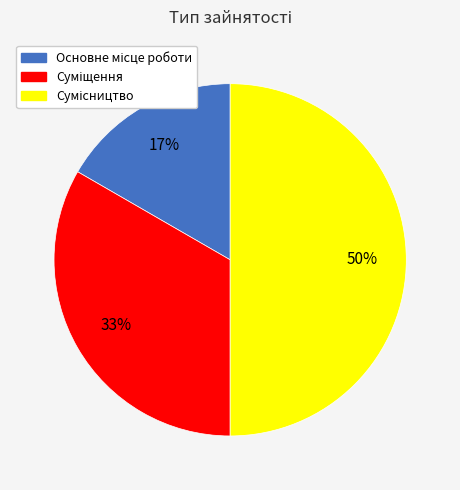

To the nearest percent, what is the difference between the largest and smallest slice percentages?

33%